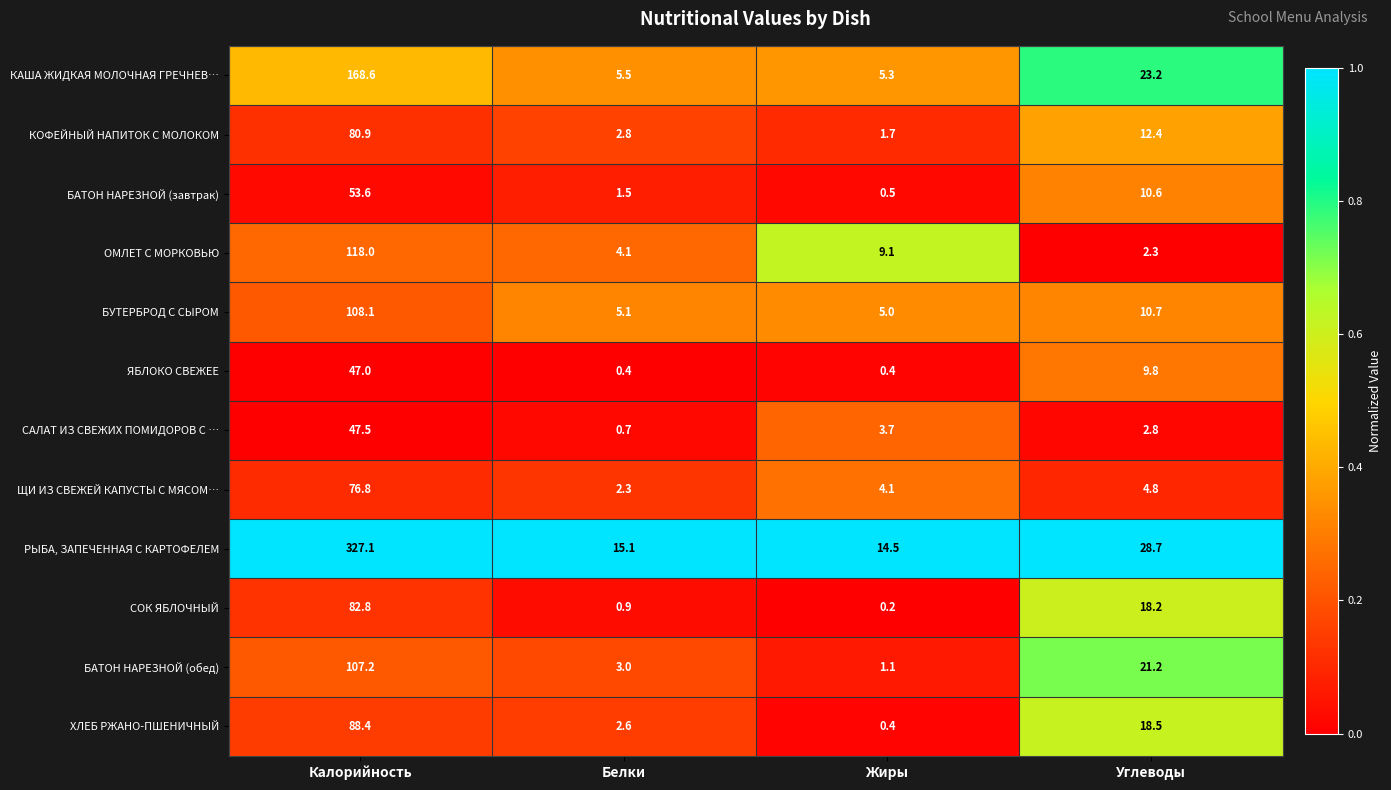

At which label does БАТОН НАРЕЗНОЙ (обед) first exceed 21?

Калорийность